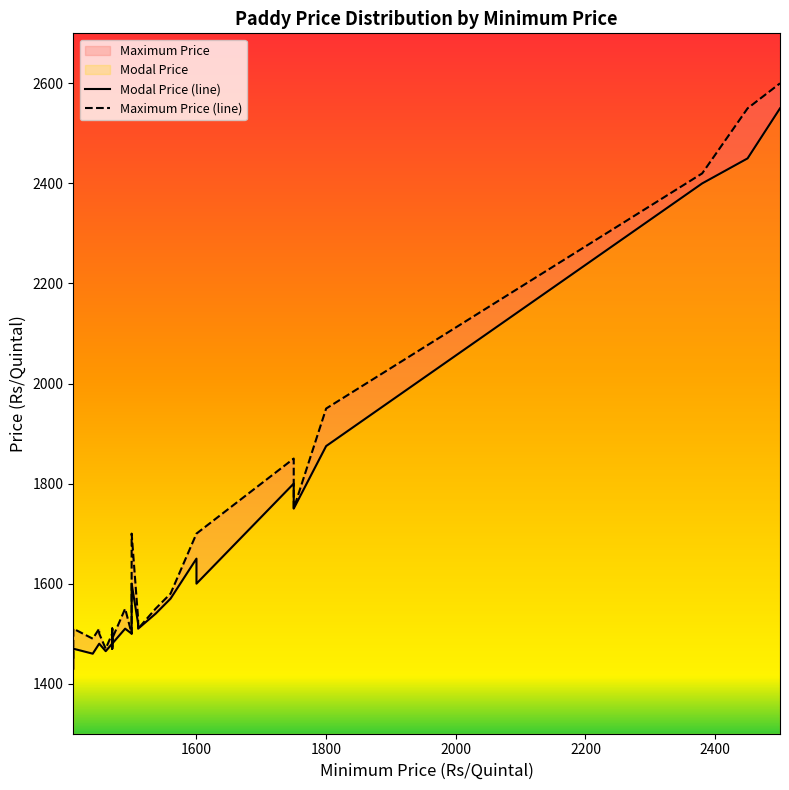

Is it true that Modal Price (line) equals 927 at 1800?

False